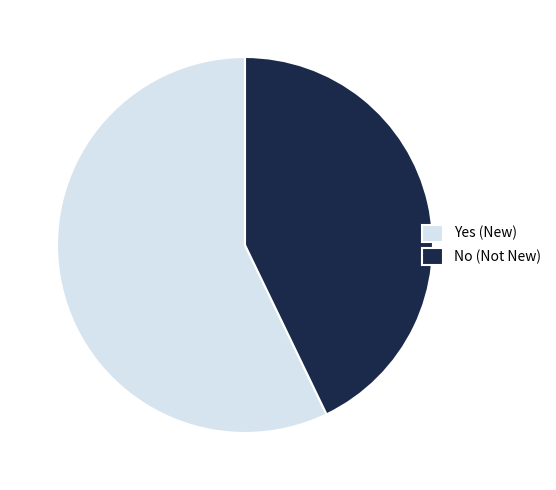

Is there a majority slice in this chart?

Yes